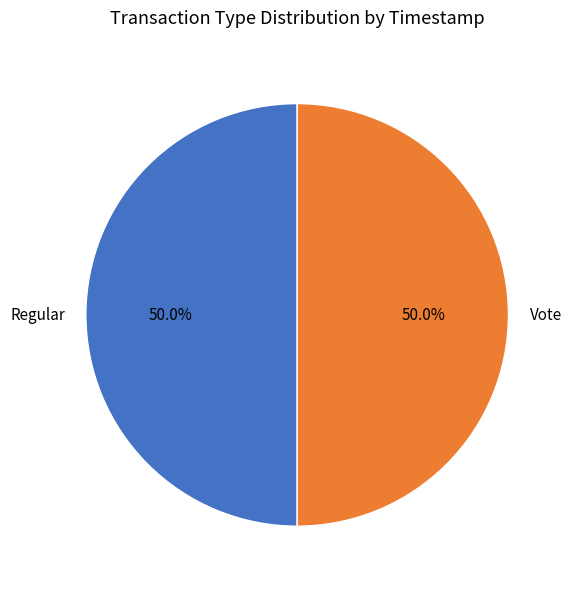

True or false: Regular accounts for 38% of the total.

False